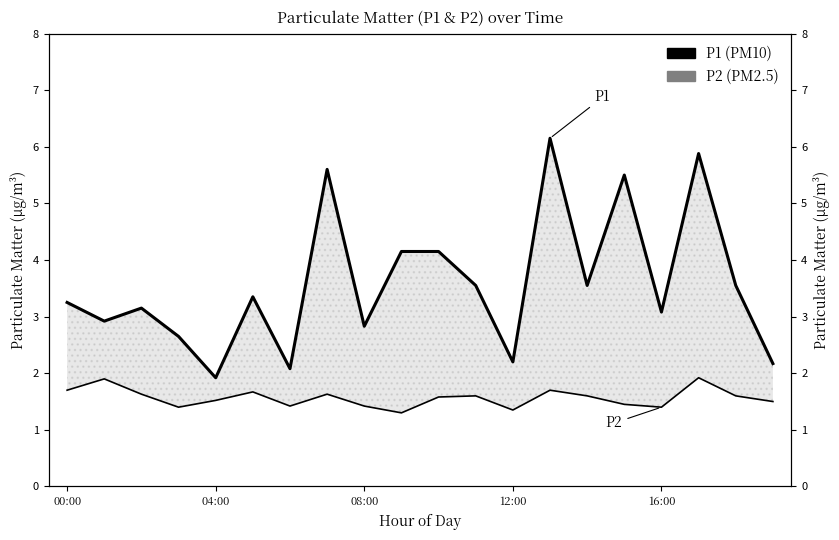

How many lines are shown in the chart?

2